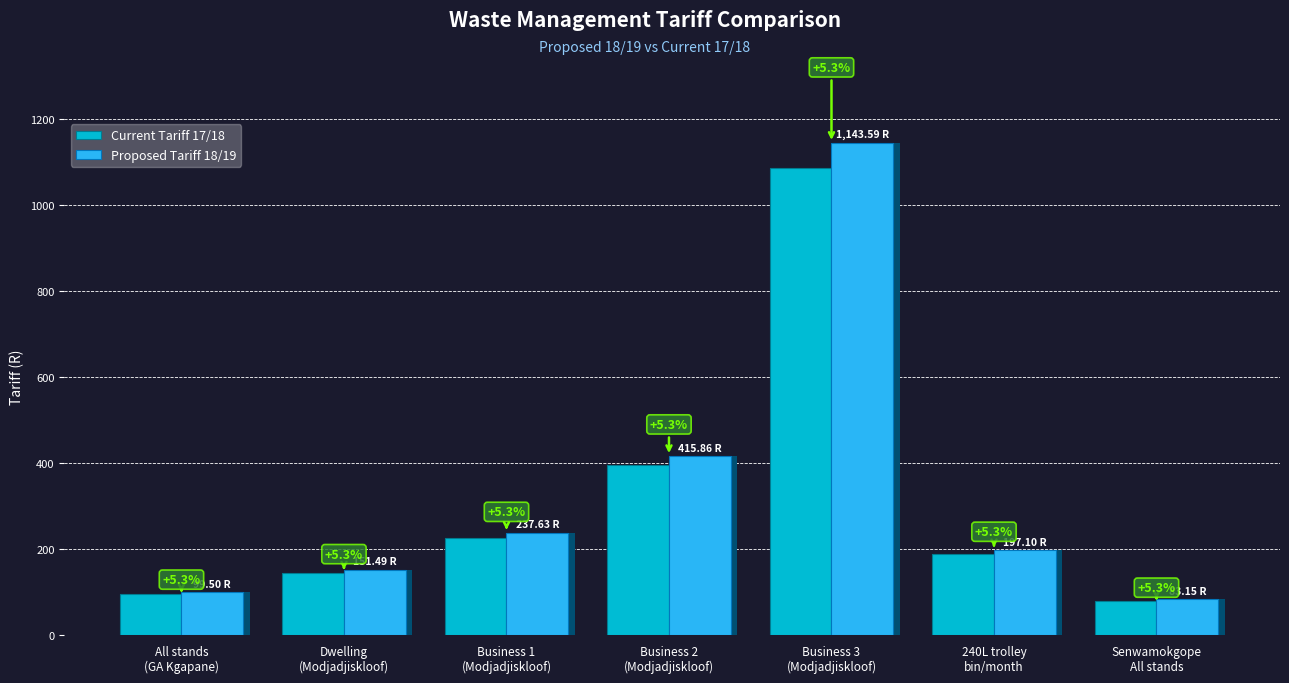

What is the label of the 2nd bar from the right?

240L trolley
bin/month